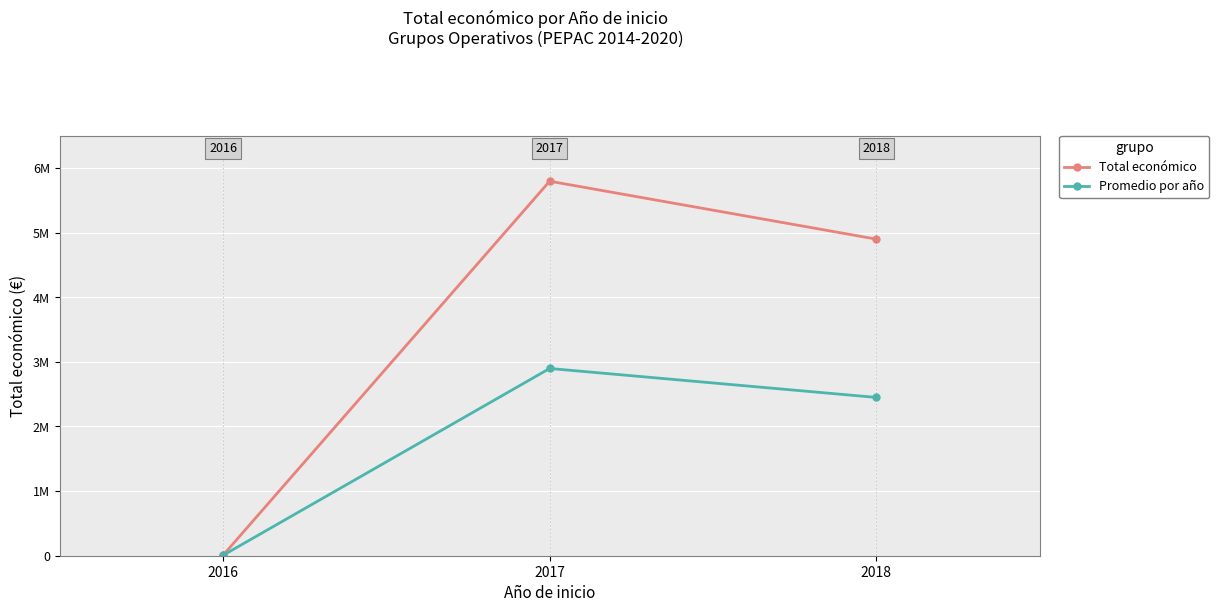

Which series changed the most between 2016 and 2018?

Total económico